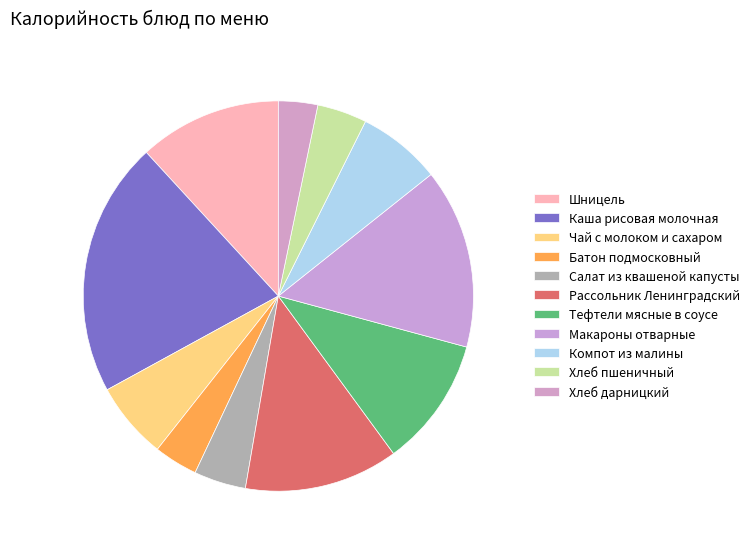

How many segments does this pie chart have?

11